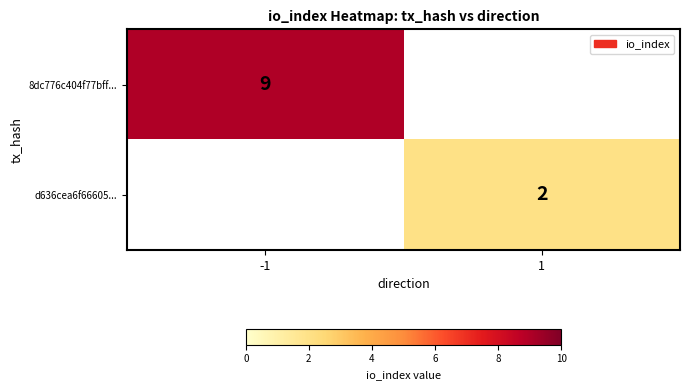

True or false: 8dc776c404f77bff... has a value of 2 at -1.

False